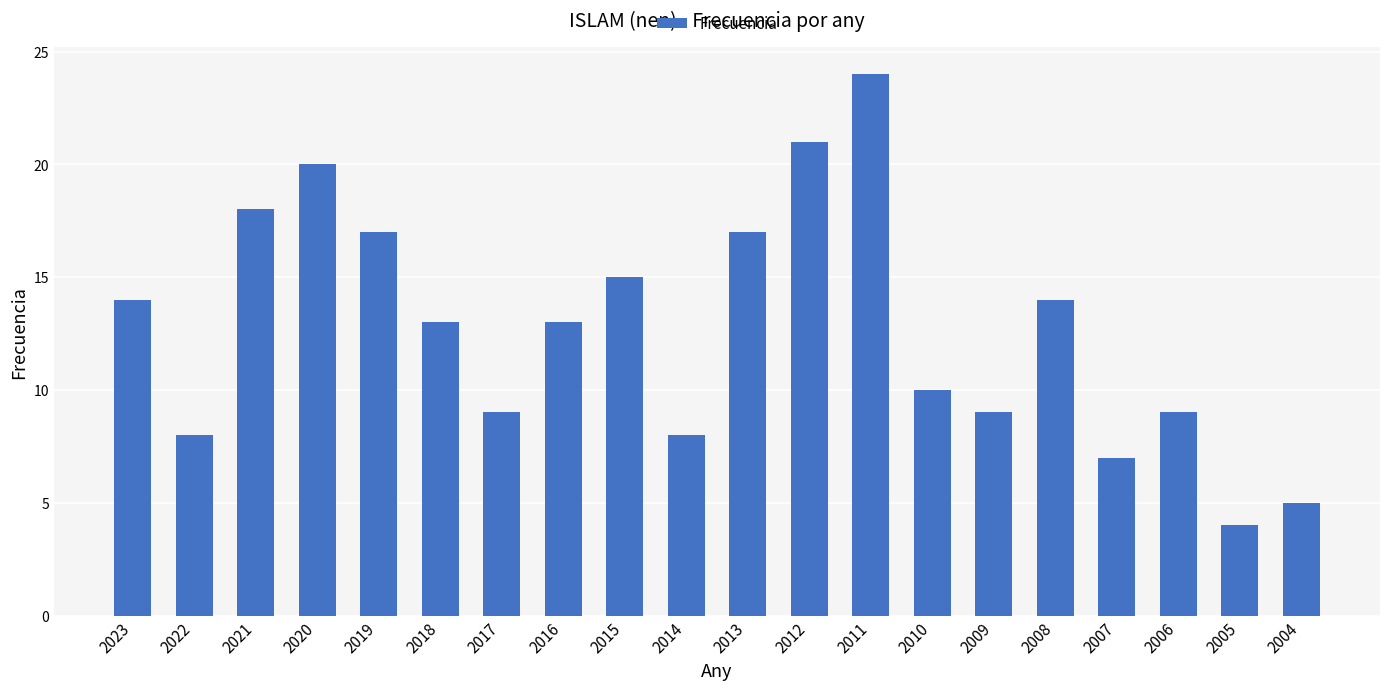

Reading left to right, what are all the values shown in this chart?

14	8	18	20	17	13	9	13	15	8	17	21	24	10	9	14	7	9	4	5